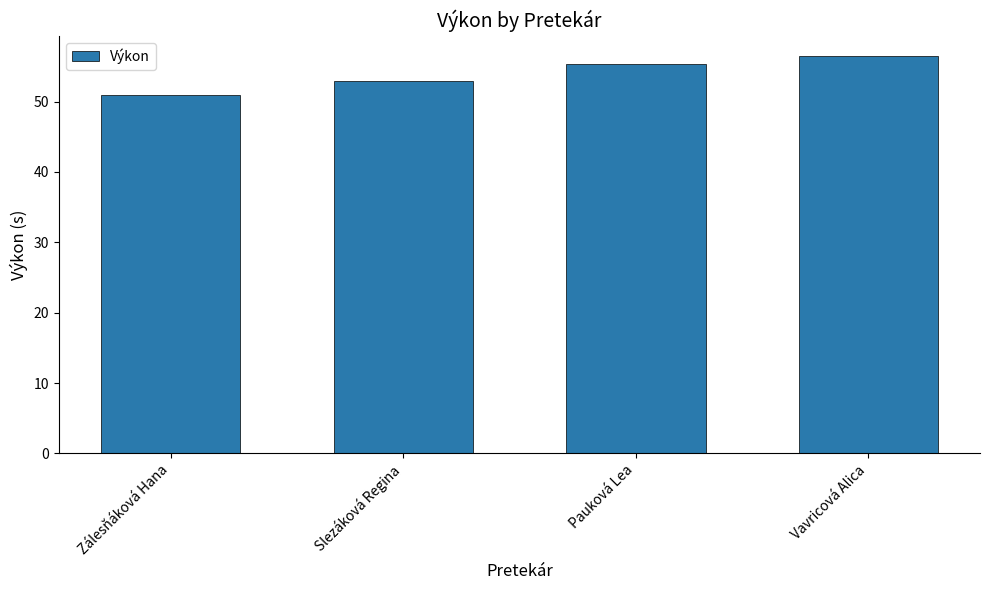

Where does the data first go above 55?

Pauková Lea